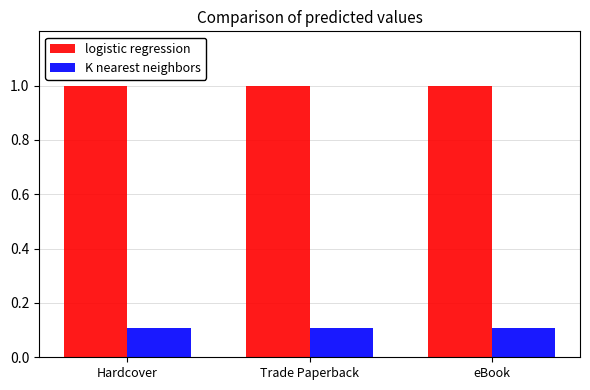

The value of logistic regression at Hardcover is 0.4. True or false?

False